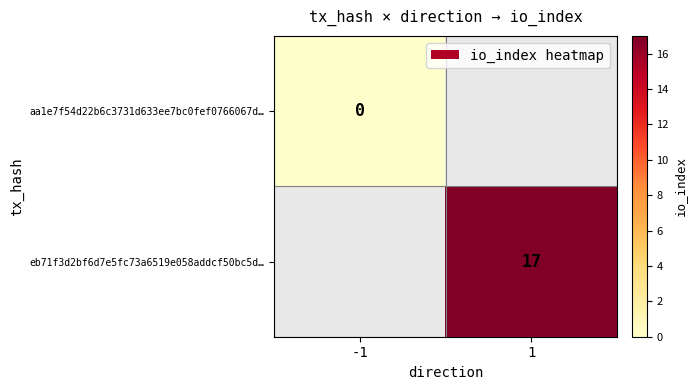

The value of eb71f3d2bf6d7e5fc73a6519e058addcf50bc5d… at 1 is 17. True or false?

True